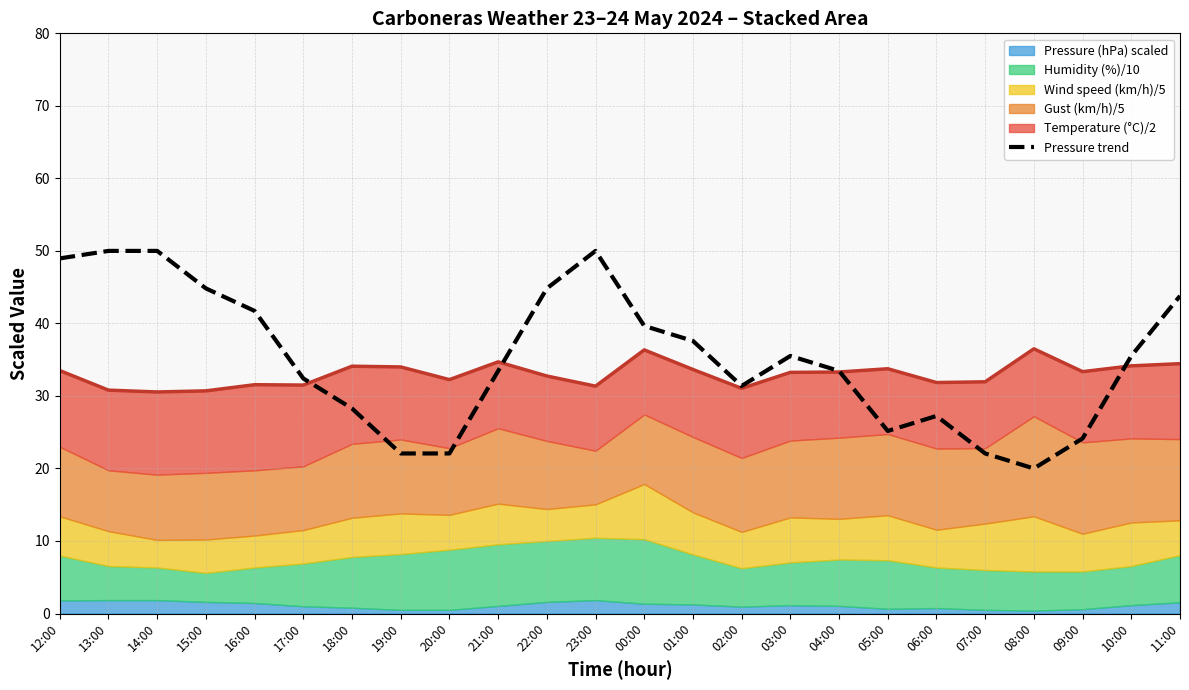

The Pressure trend series shows 43.8 at 11:00. True or false?

True